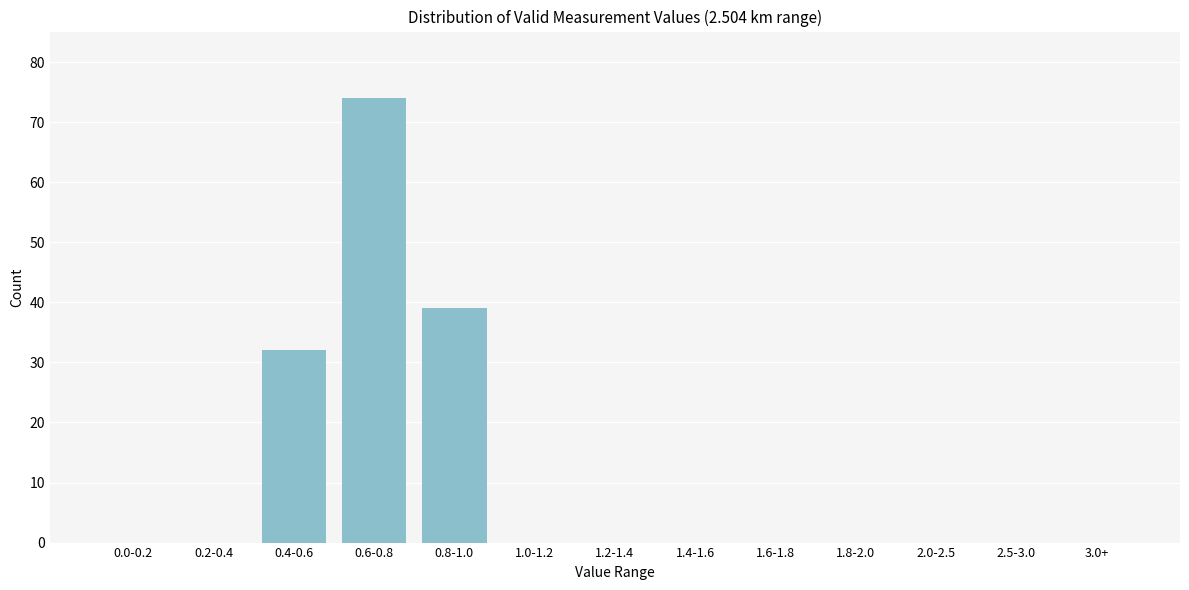

Reading left to right, transcribe all the data shown in this chart.

0.0-0.2=0	0.2-0.4=0	0.4-0.6=32	0.6-0.8=74	0.8-1.0=39	1.0-1.2=0	1.2-1.4=0	1.4-1.6=0	1.6-1.8=0	1.8-2.0=0	2.0-2.5=0	2.5-3.0=0	3.0+=0